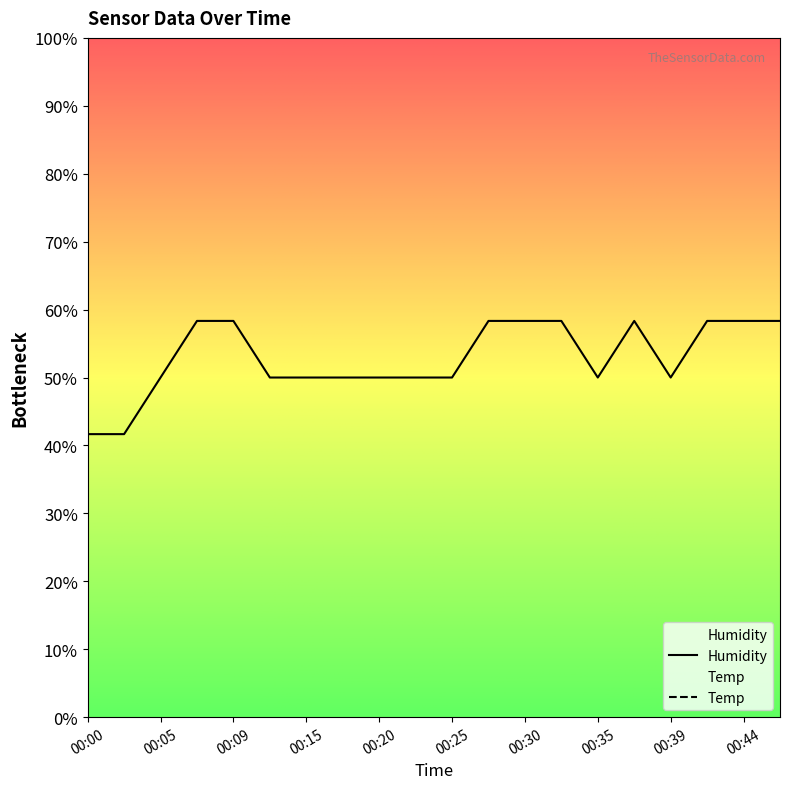

True or false: the data shows 111.1 at 00:20.

False